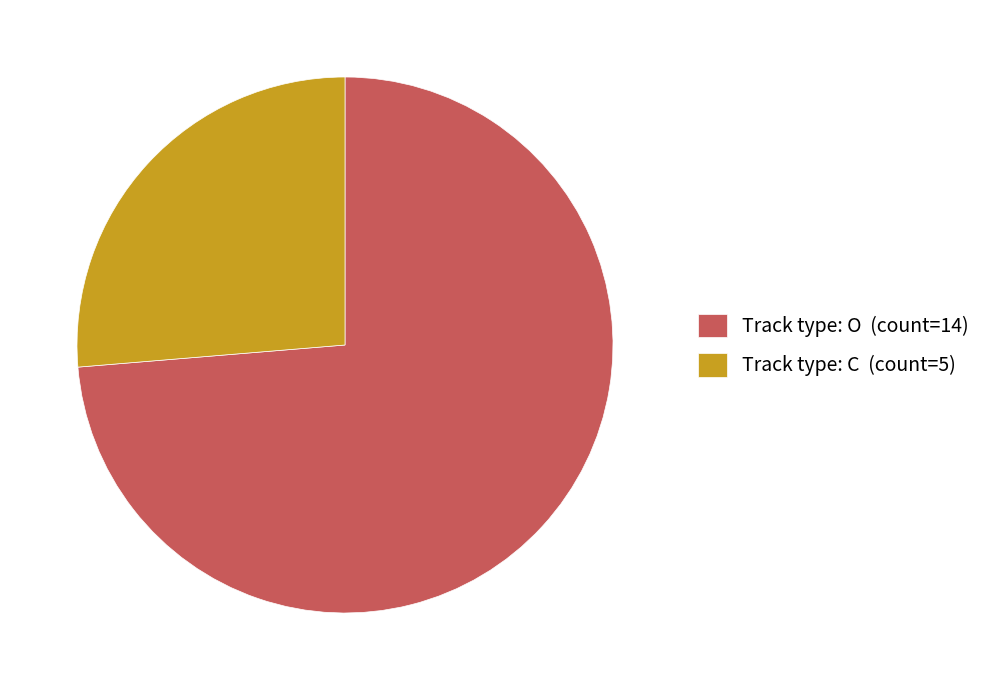

The Track type: O (count=14) slice represents 74% of the pie. True or false?

True